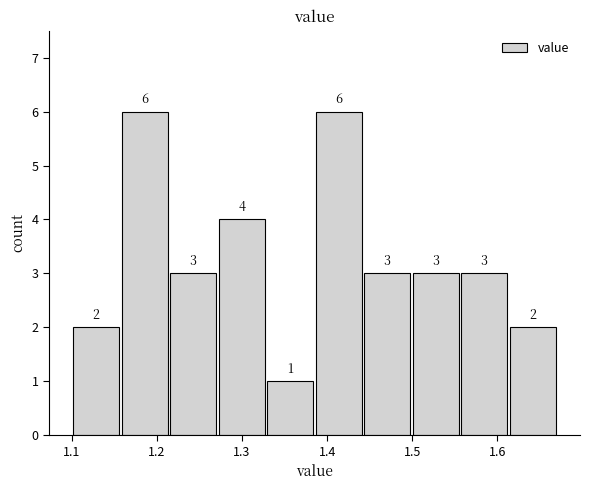

Reading left to right, transcribe this chart: for each bar, give the range it covers on the x-axis and its height. The bar edges are not printed on the chart, so give them approximately, as read against the axis.

1.100 to 1.157: 2
1.157 to 1.214: 6
1.214 to 1.271: 3
1.271 to 1.328: 4
1.328 to 1.385: 1
1.385 to 1.442: 6
1.442 to 1.499: 3
1.499 to 1.556: 3
1.556 to 1.613: 3
1.613 to 1.670: 2